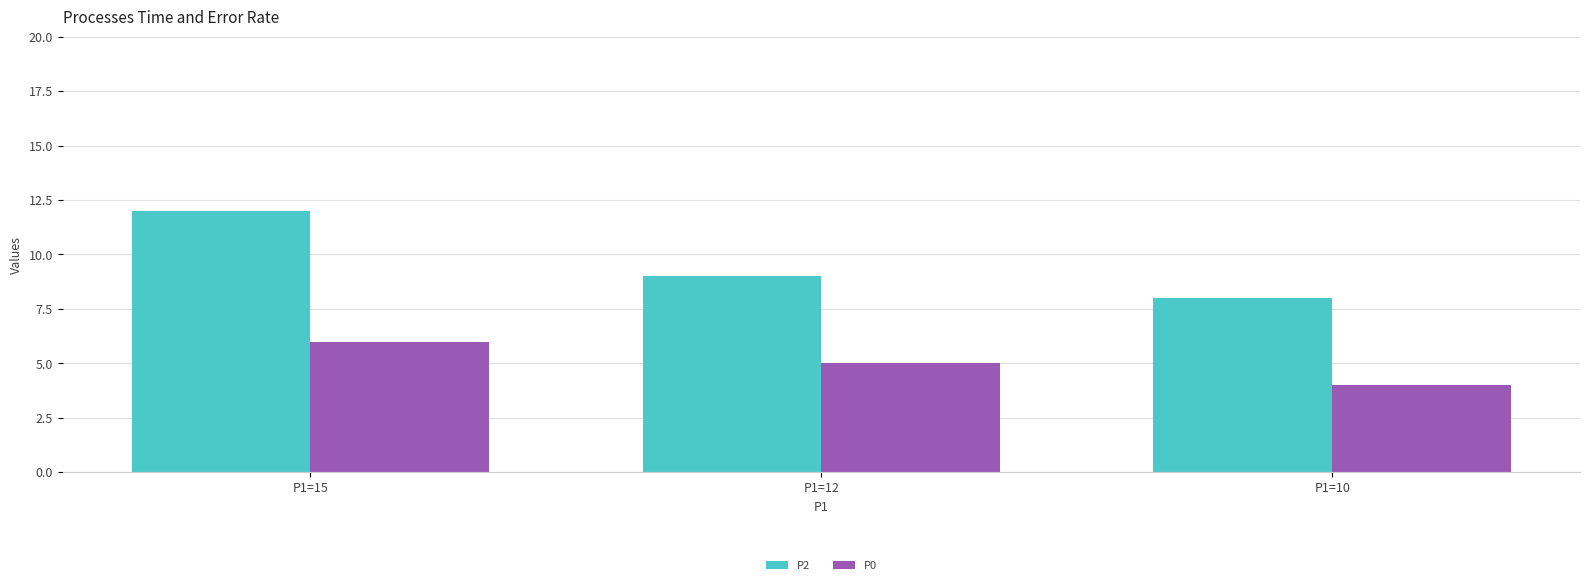

Rank the series by their average value, from lowest to highest.

P0, P2